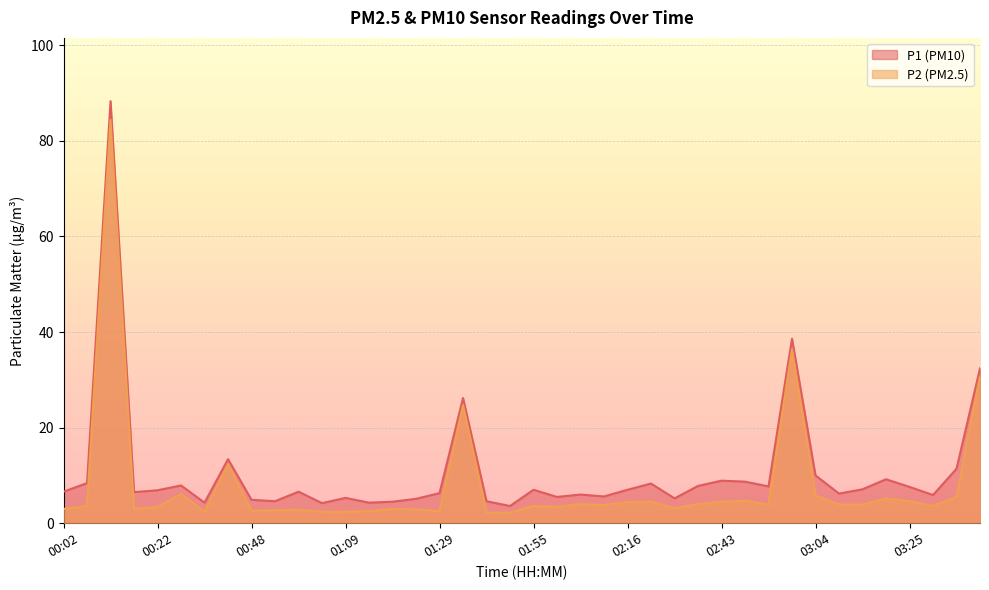

How many values in the P2 series exceed 3?

26